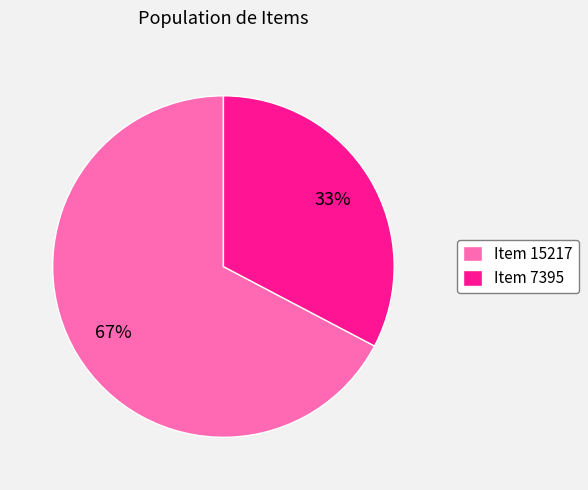

To the nearest percent, what is the combined percentage of Item 15217 and Item 7395?

100%